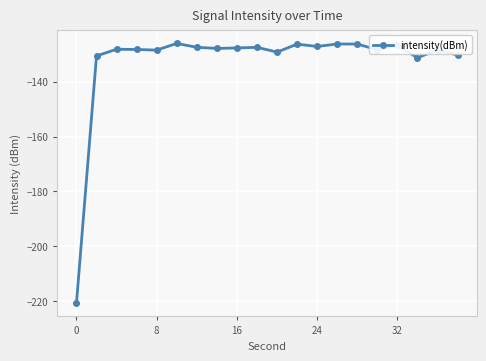

What is the minimum value shown in the chart?

-220.9